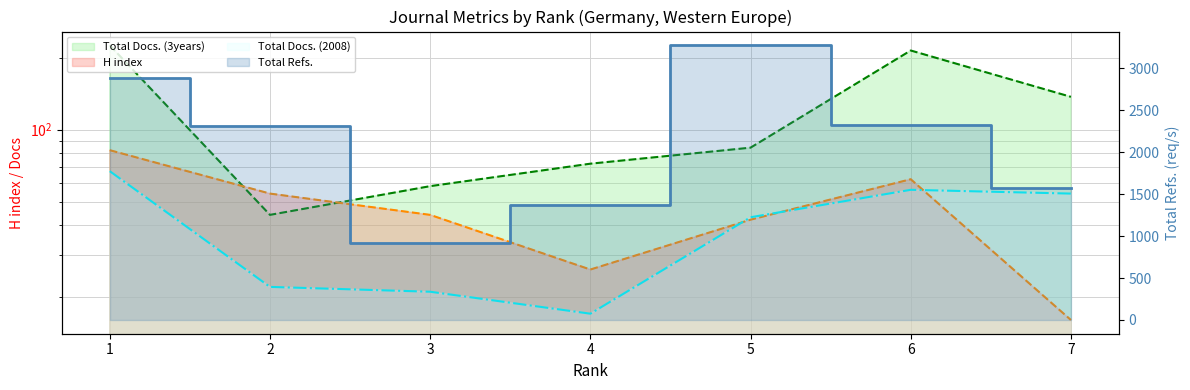

Is the value of Total Docs. (3years) at 2 greater than the value of Total Refs. at 3?

No